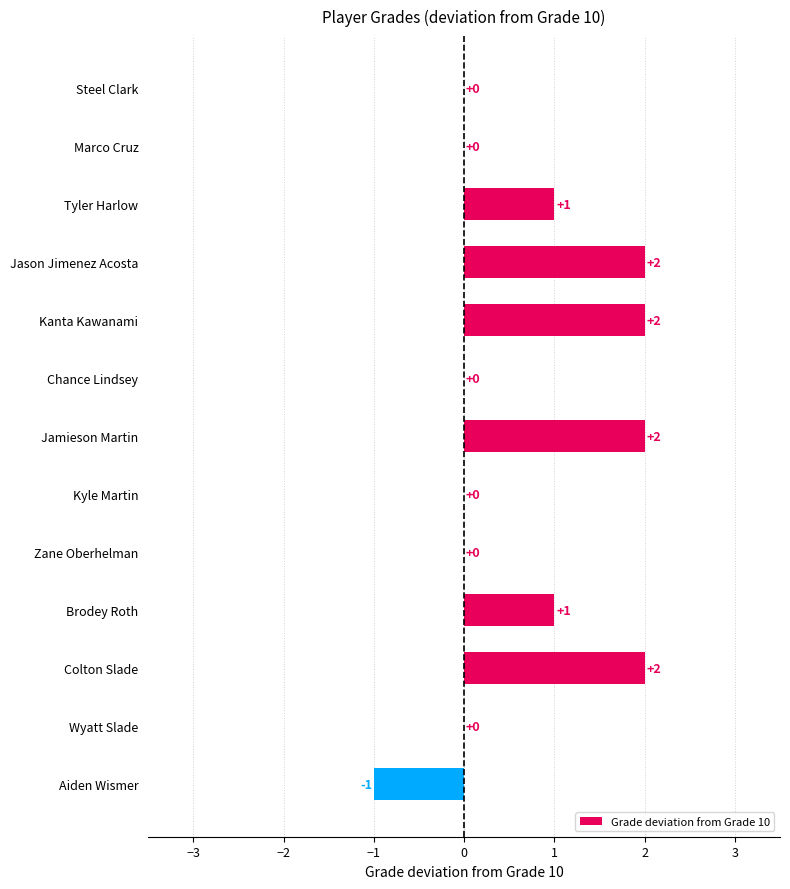

Which has a higher value, Wyatt Slade or Colton Slade?

Colton Slade